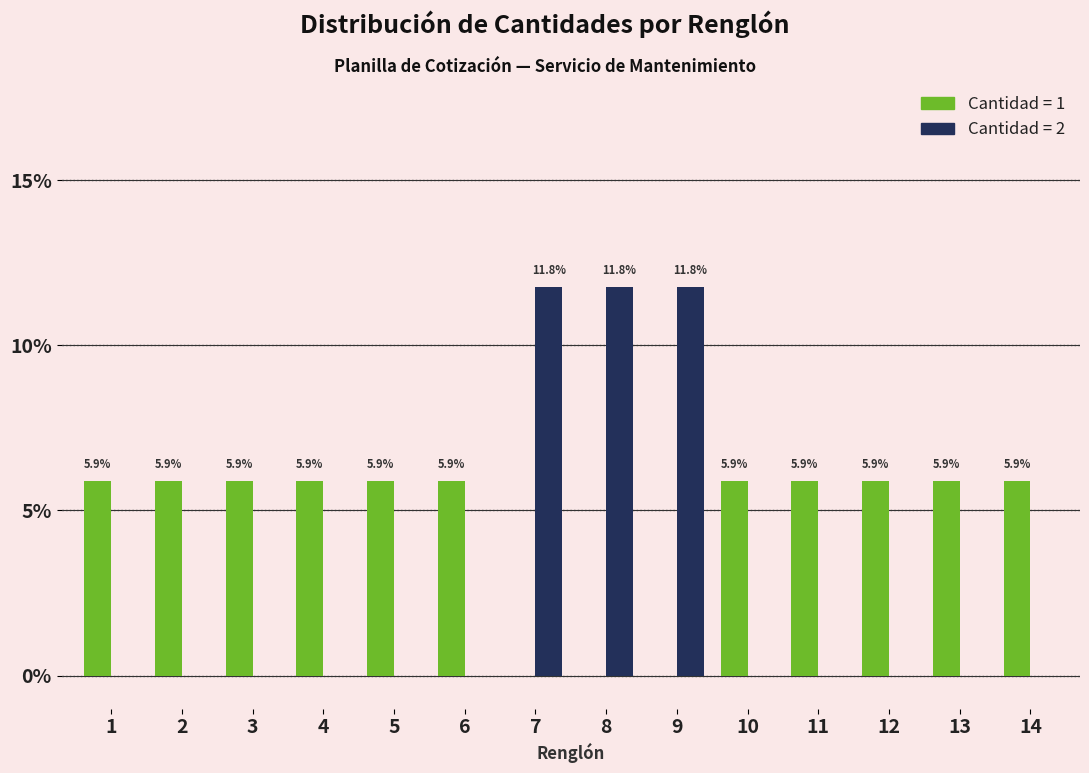

Reading right to left, extract all data points from this chart.

Cantidad = 1: 14=5.9	13=5.9	12=5.9	11=5.9	10=5.9	9=0.0	8=0.0	7=0.0	6=5.9	5=5.9	4=5.9	3=5.9	2=5.9	1=5.9
Cantidad = 2: 14=0.0	13=0.0	12=0.0	11=0.0	10=0.0	9=11.8	8=11.8	7=11.8	6=0.0	5=0.0	4=0.0	3=0.0	2=0.0	1=0.0